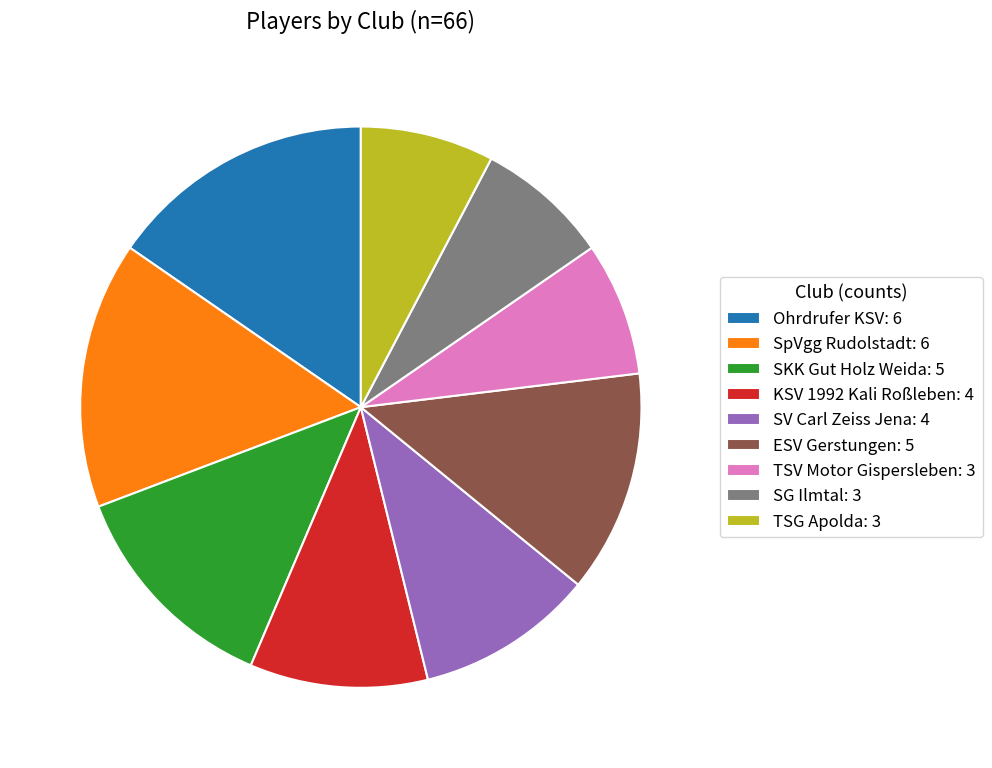

Combined, do SV Carl Zeiss Jena: 4 and SpVgg Rudolstadt: 6 account for over 50%?

No